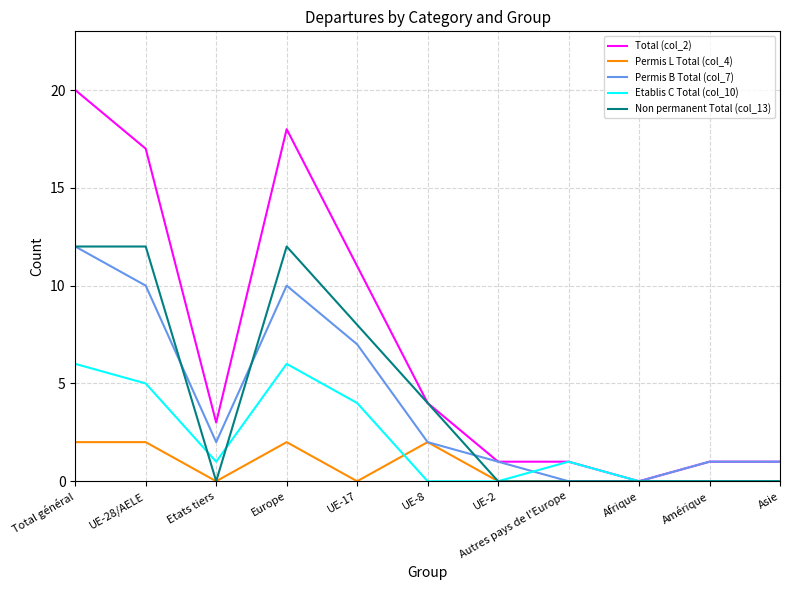

At which category does Total (col_2) reach its first local peak?

Europe